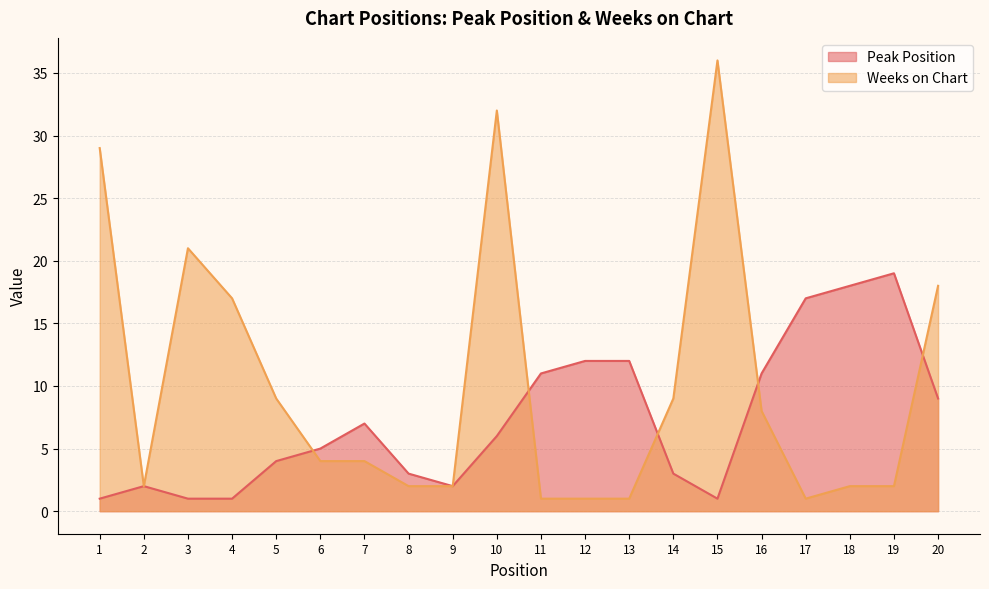

True or false: Peak Position has more than 2 points higher than both neighbors.

True